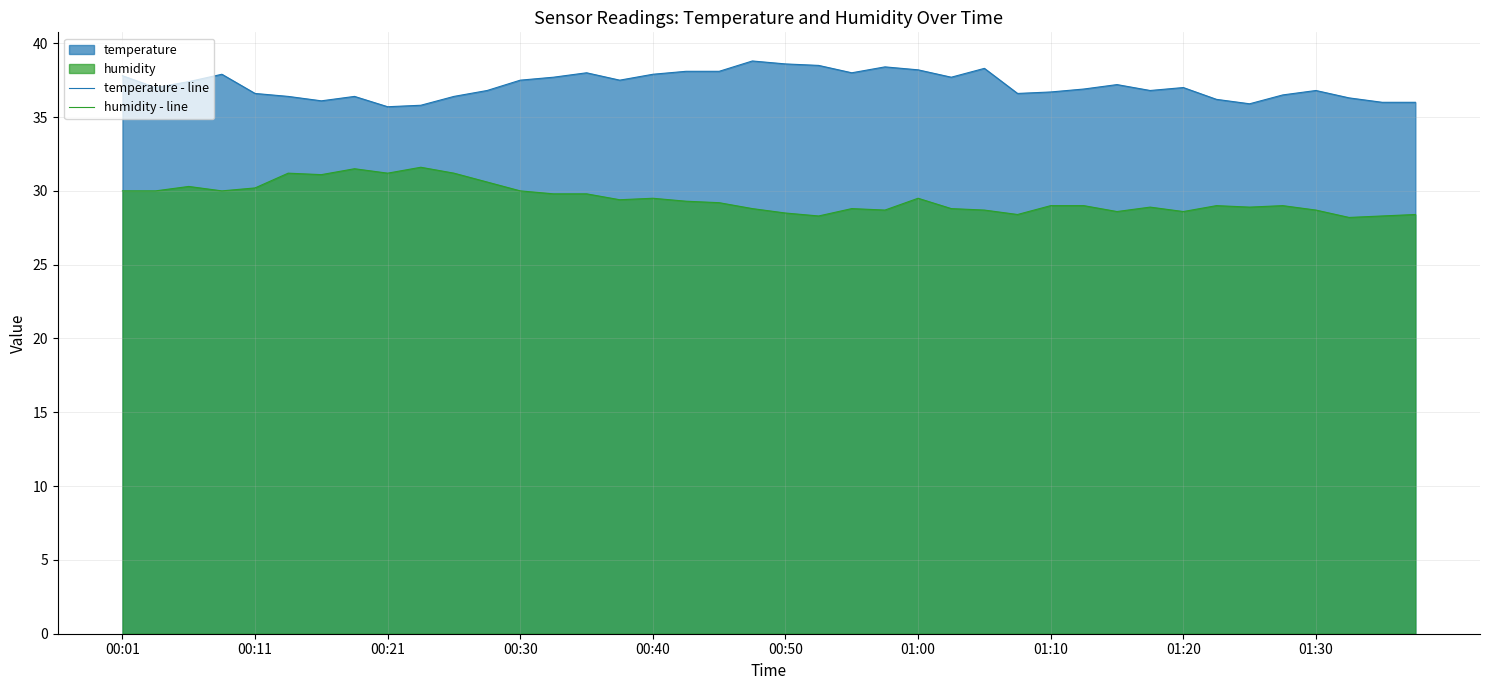

How many categories are shown in the chart?

40